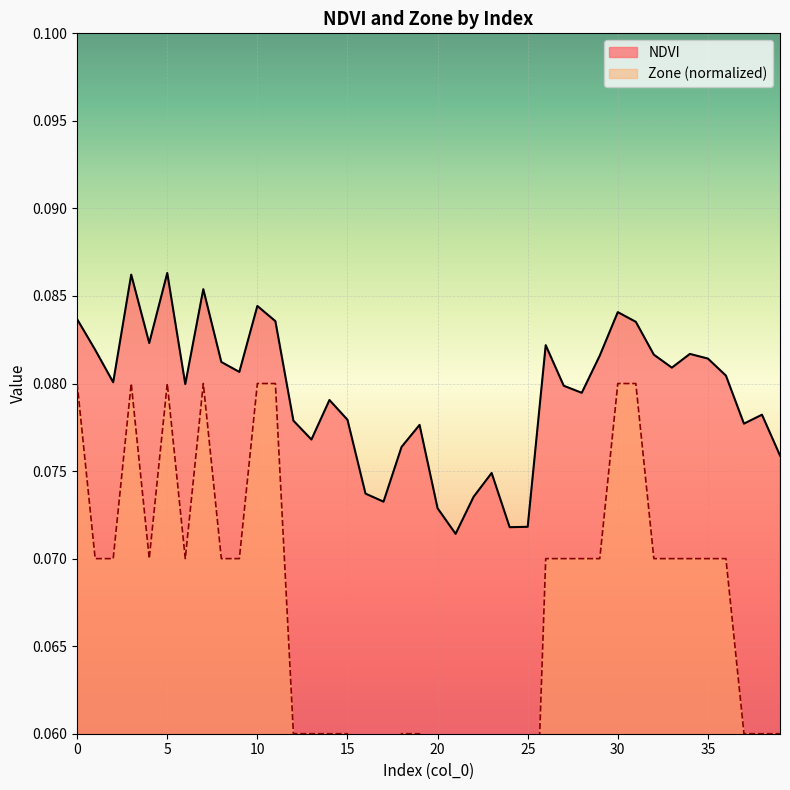

List the series in order of their peak value, highest first.

NDVI, Zone